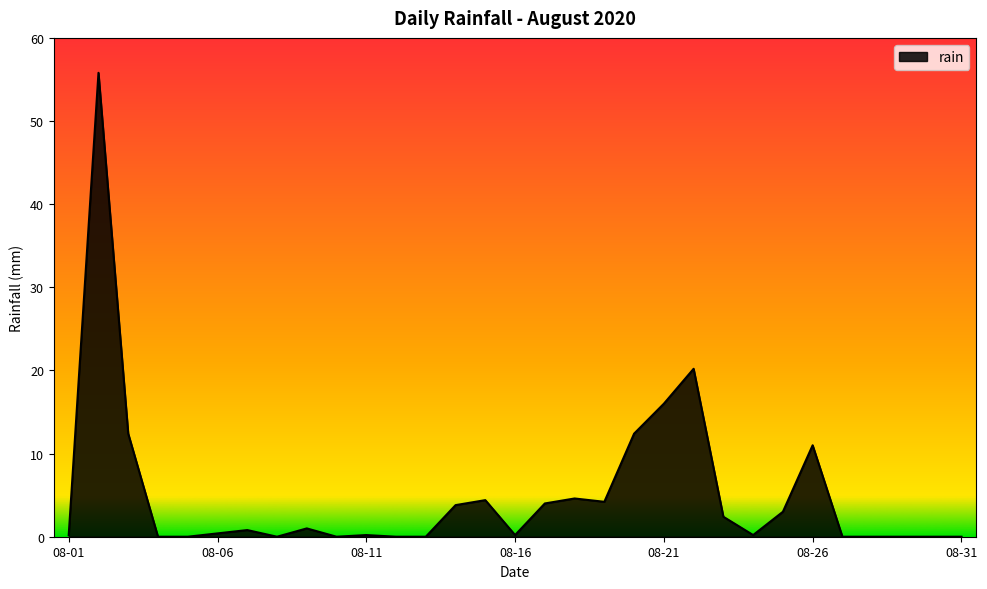

What is the difference between the maximum and minimum values?

55.8